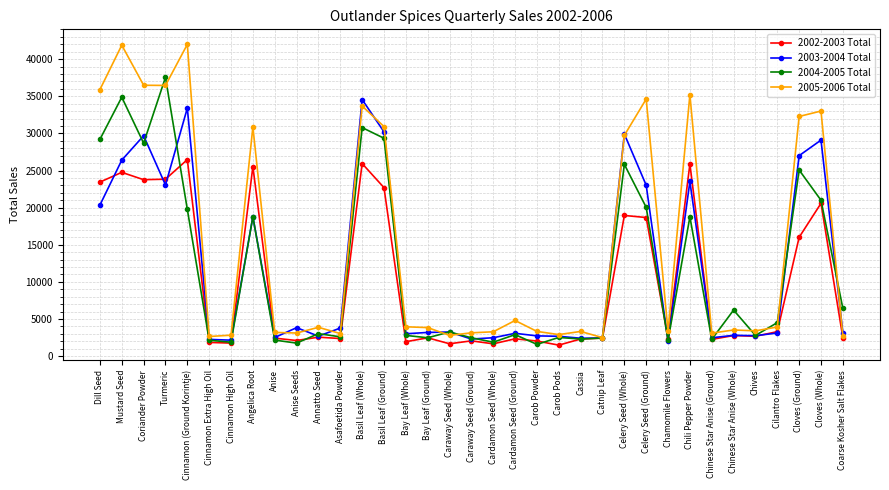

Which series has the largest total across all categories?

2005-2006 Total